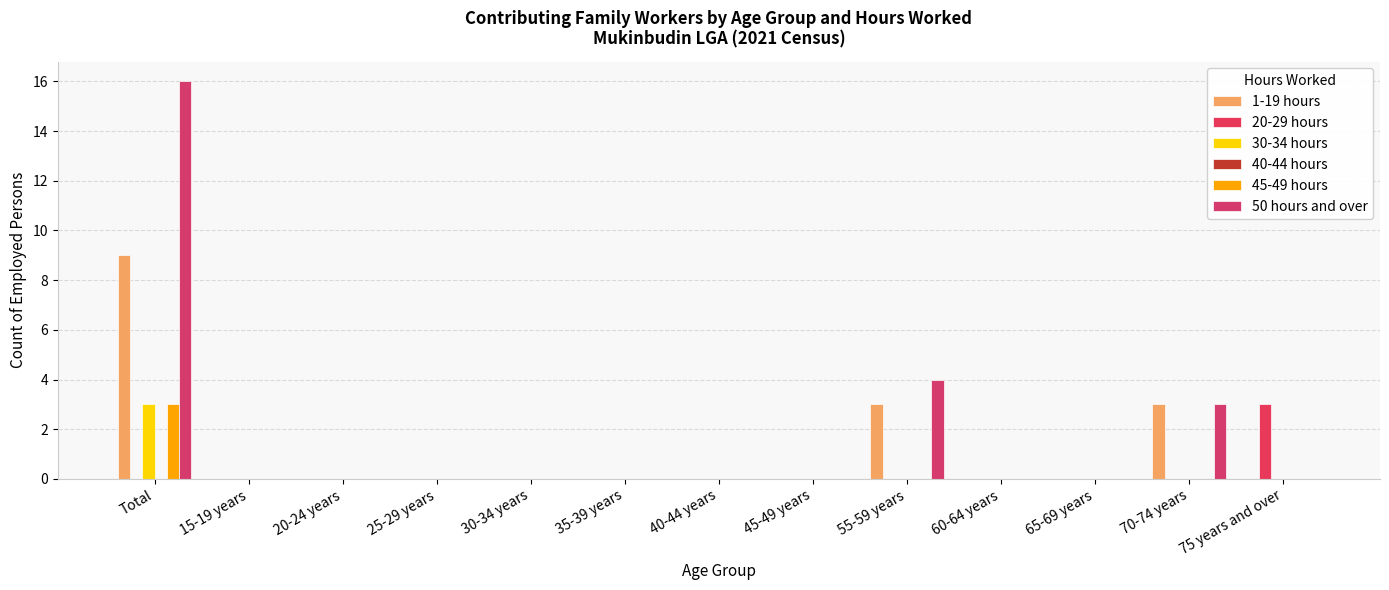

How many data points does each series have?

13